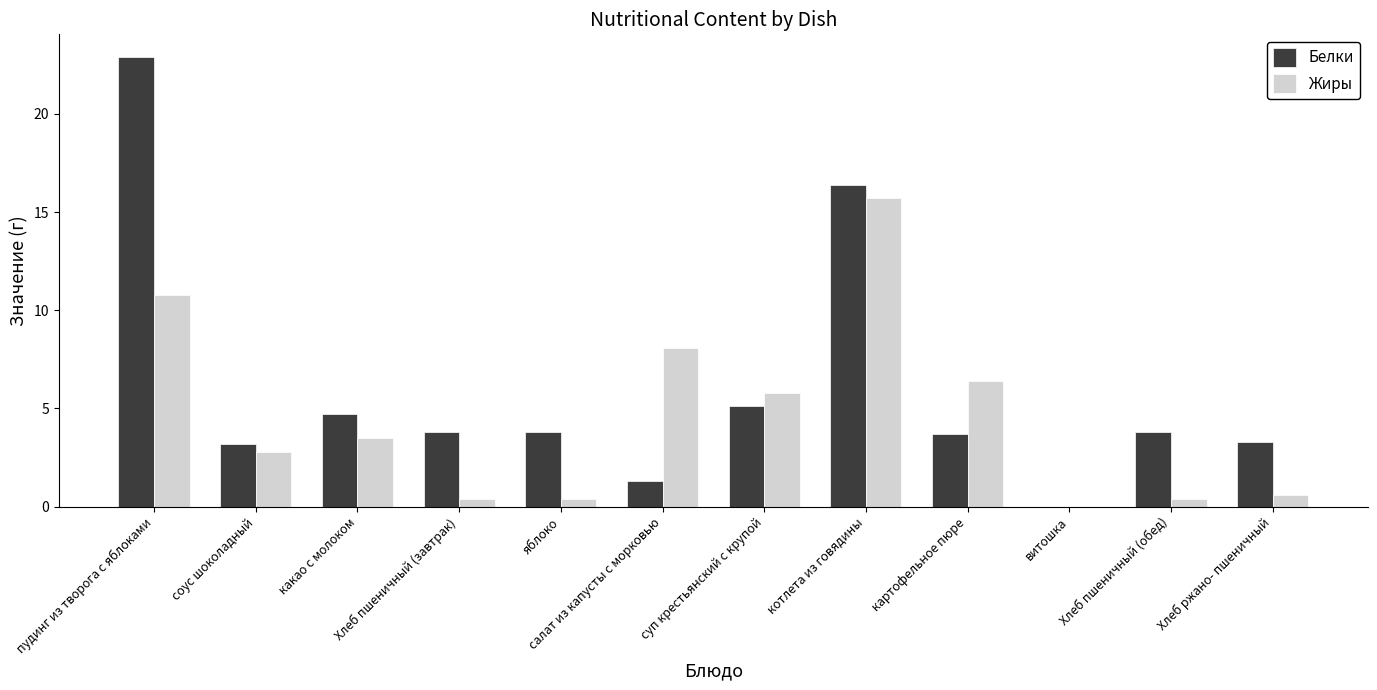

The Жиры series shows 1.7 at соус шоколадный. True or false?

False